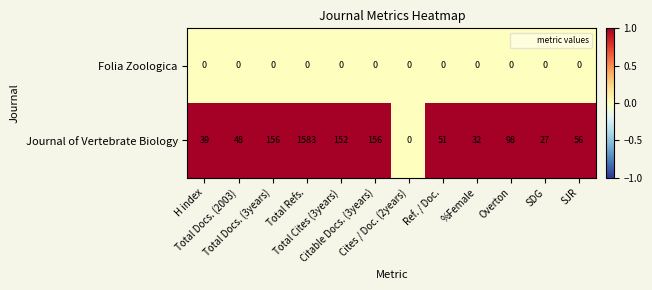

What is the total value across all series at H index?

39